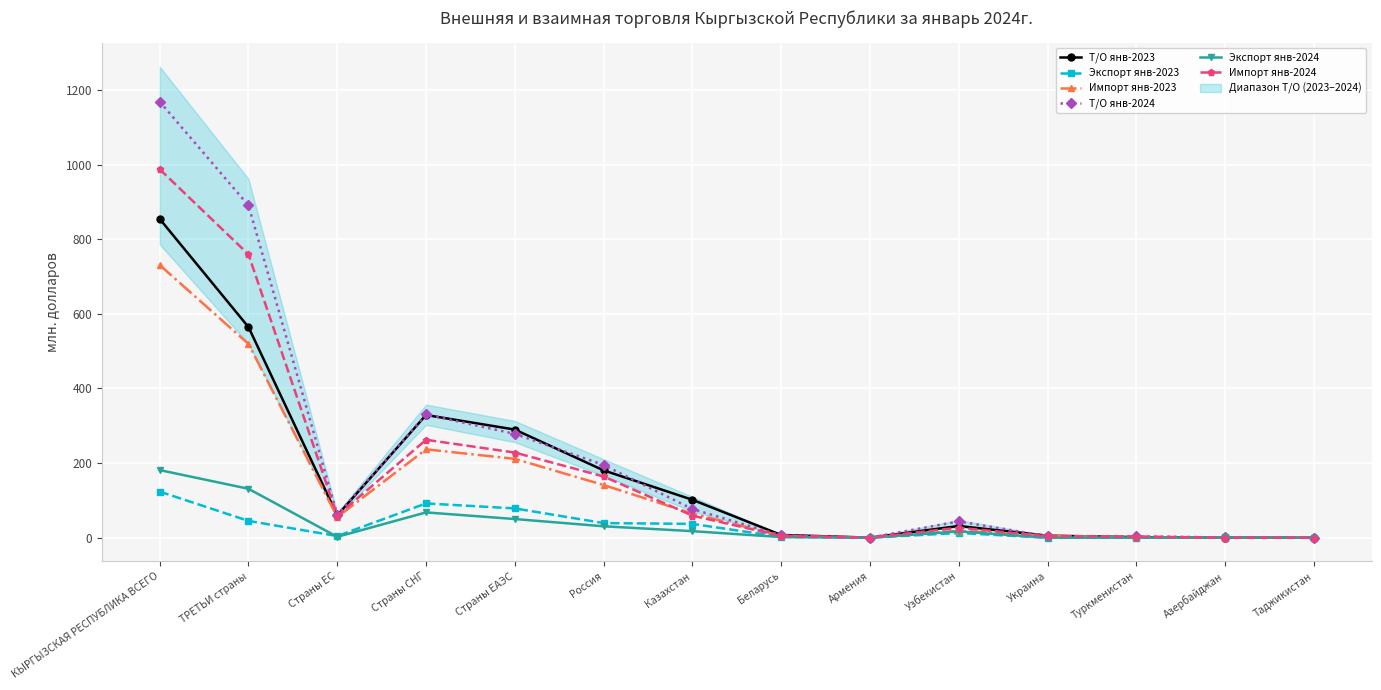

What position from the left is Страны ЕС?

3